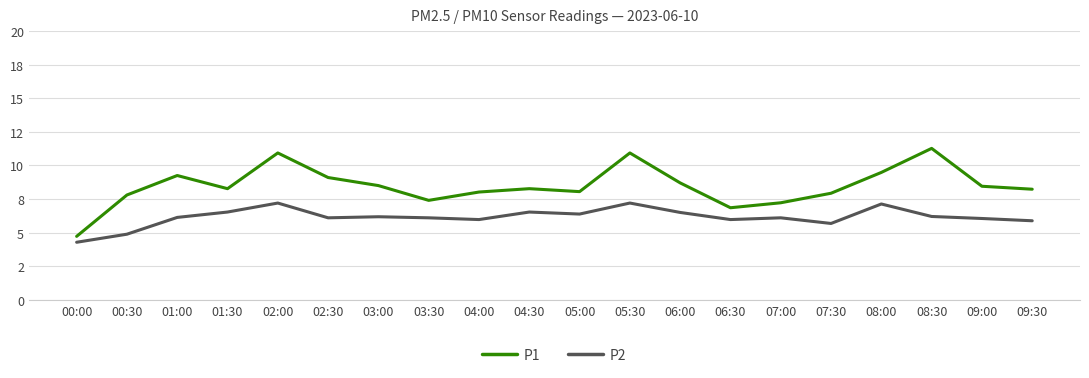

True or false: P1 and P2 intersect in this chart.

False